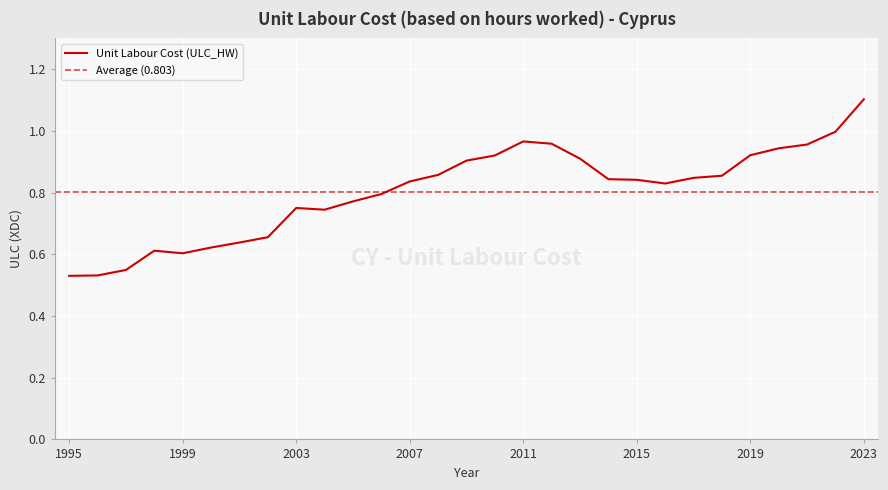

Between 2016 and 2000, which is larger?

2016